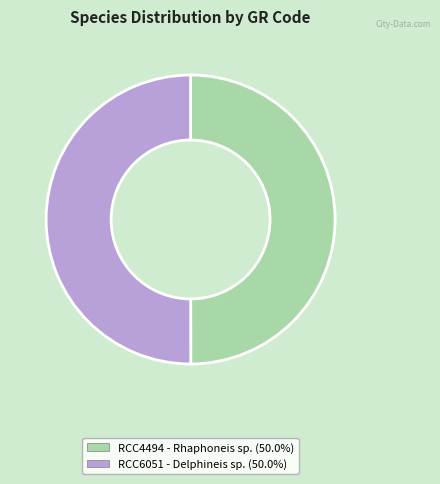

Approximately how many times larger is the value at RCC6051 compared to RCC4494?

1.0